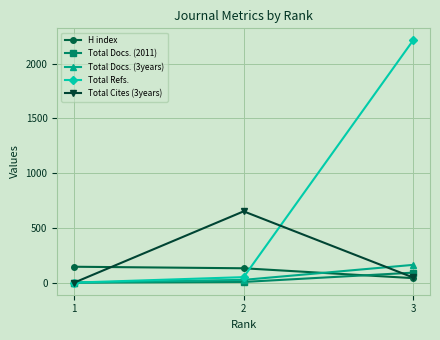

What is the sum of all Total Docs. (2011) values?

97